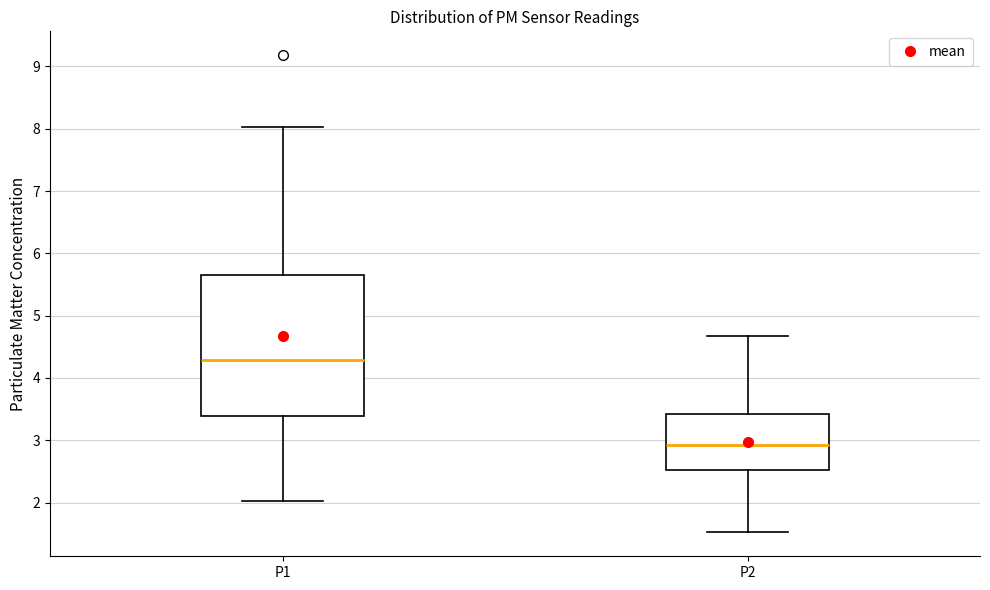

Comparing the boxes themselves (not the whiskers), which one is the tallest?

P1